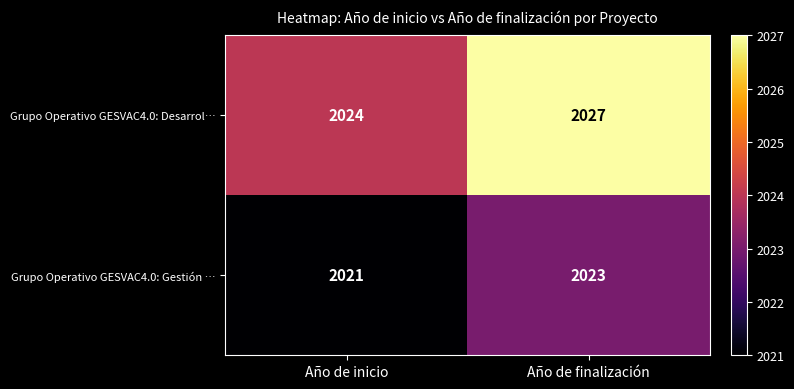

At how many categories does at least one series exceed 2022?

2